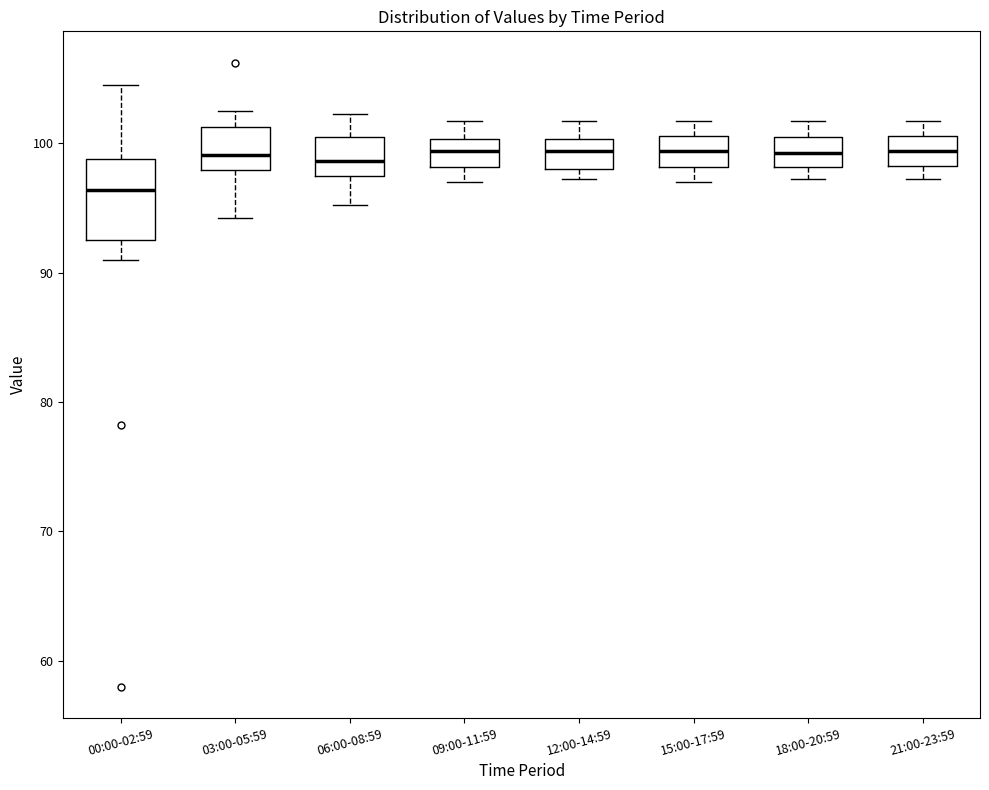

Reading left to right, transcribe this box plot: for each box, give where its median line is, the range the box spans, and where its two whiskers end, as read against the y-axis. The values are not printed on the chart, so give them approximately, as read against the axis.

00:00-02:59: median 96, box 93 to 99, whiskers 91 to 105
03:00-05:59: median 99, box 98 to 101, whiskers 94 to 103
06:00-08:59: median 99, box 98 to 101, whiskers 95 to 102
09:00-11:59: median 99, box 98 to 100, whiskers 97 to 102
12:00-14:59: median 99, box 98 to 100, whiskers 97 to 102
15:00-17:59: median 99, box 98 to 101, whiskers 97 to 102
18:00-20:59: median 99, box 98 to 101, whiskers 97 to 102
21:00-23:59: median 99, box 98 to 101, whiskers 97 to 102